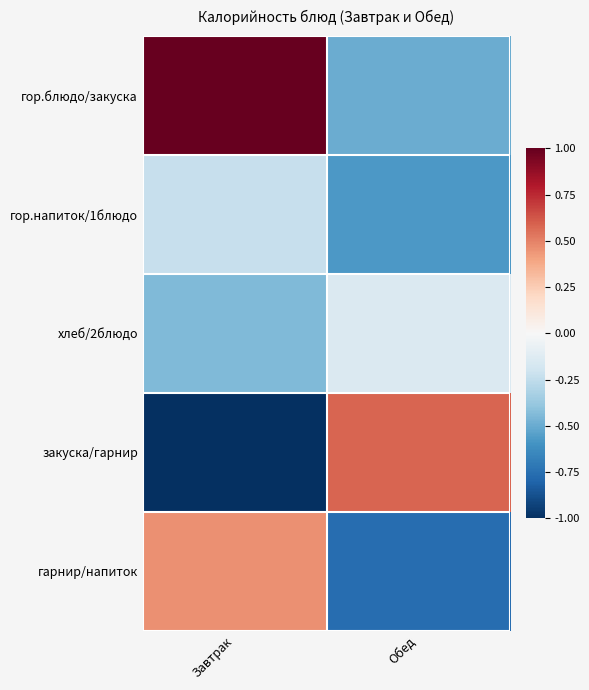

At Завтрак, list the series in order from smallest to largest.

закуска/гарнир, хлеб/2блюдо, гор.напиток/1блюдо, гарнир/напиток, гор.блюдо/закуска